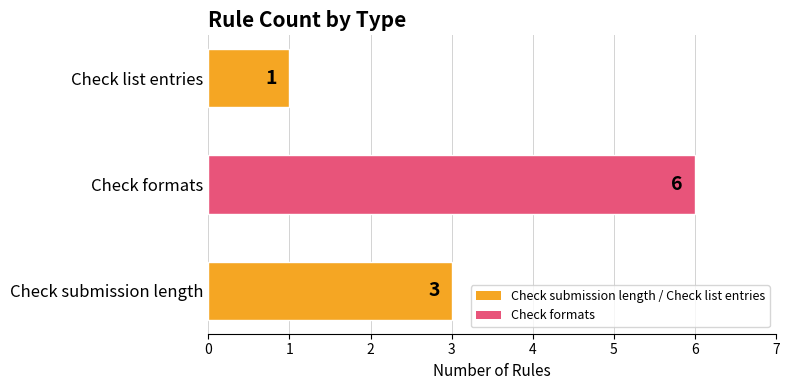

Reading top to bottom, what are all the values shown in this chart?

1	6	3